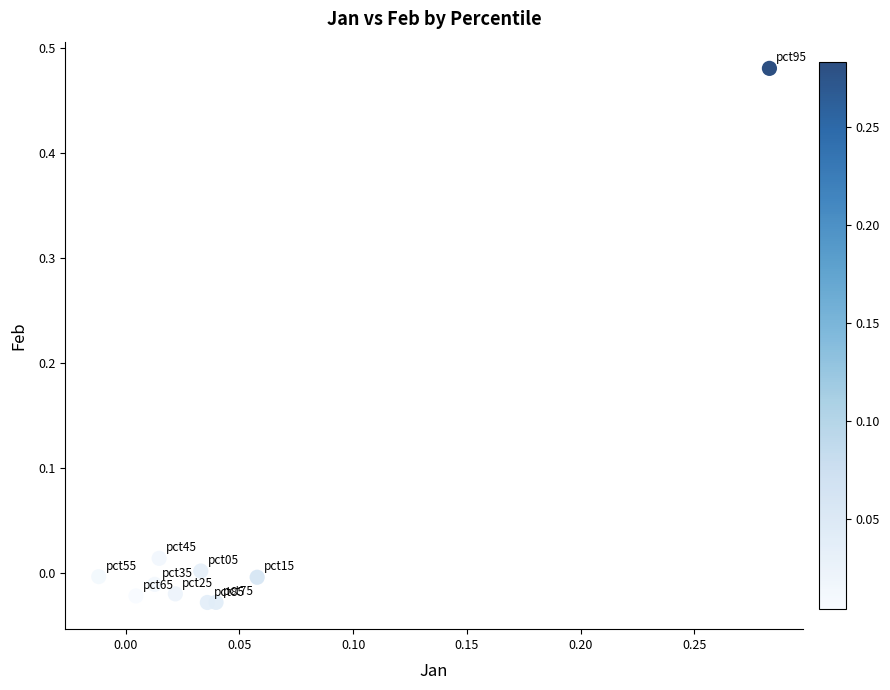

What is the range of X values (max minus min)?

0.3